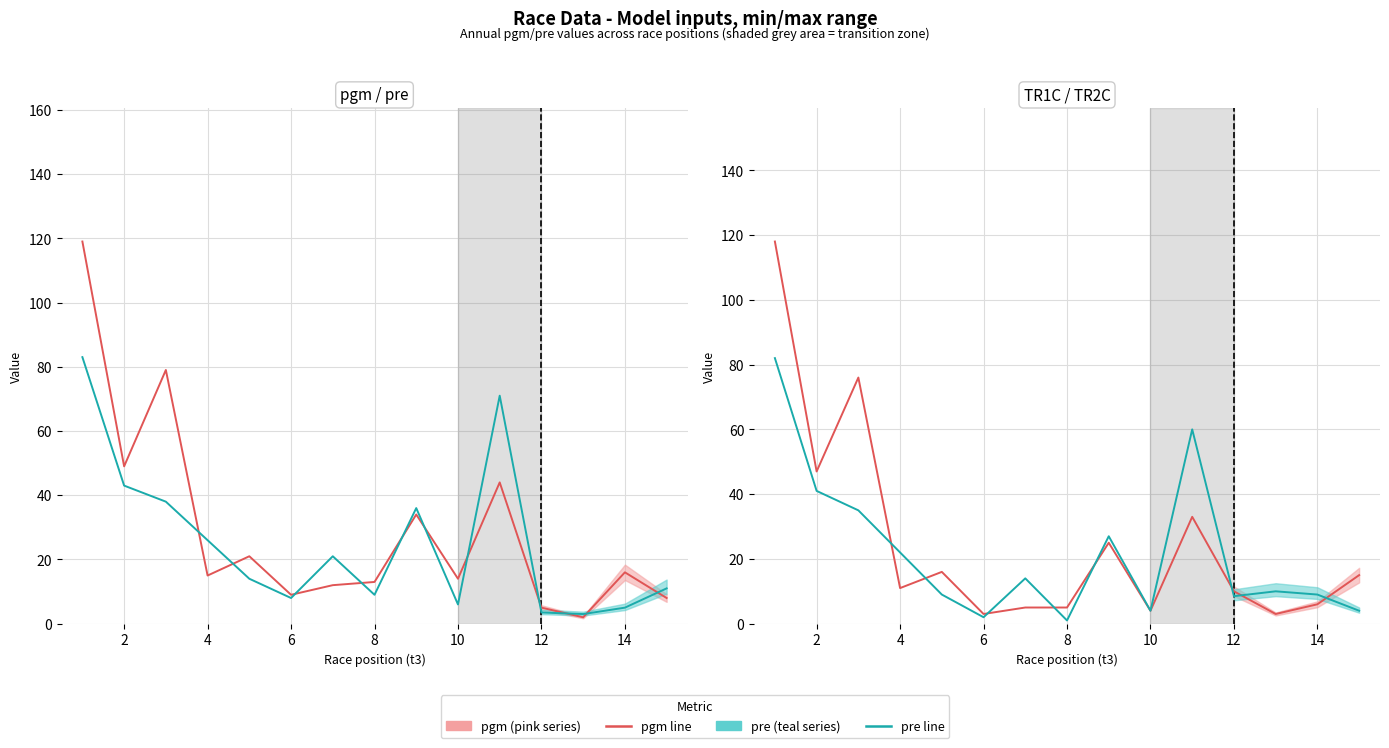

Which series changed the most between 8 and 13?

pgm (pink series)